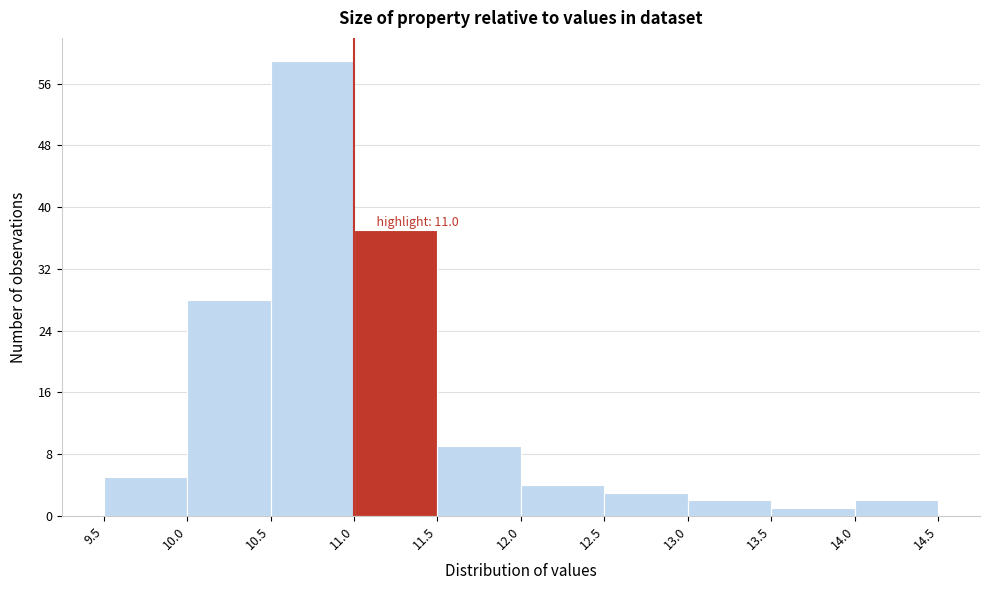

Which range on the x-axis has the tallest bar?

10.5 to 11.0